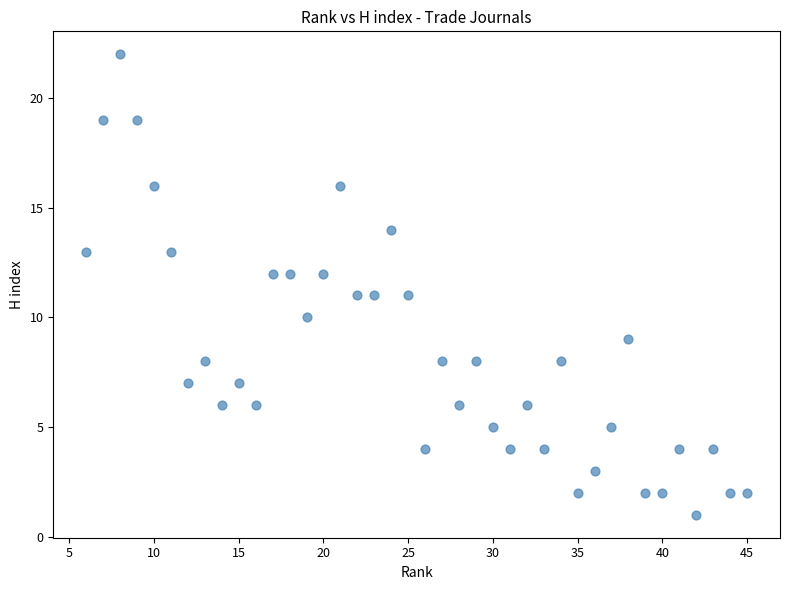

What is the range of Y values (max minus min)?

21